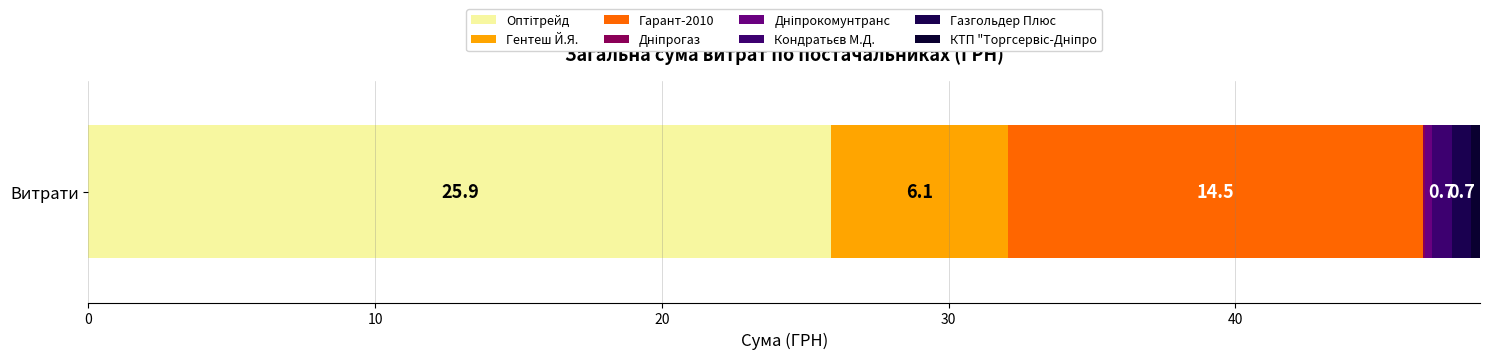

Reading left to right, extract all data points from this chart.

ТОВ "Оптітрейд"=25908.0	ФОП "Гентеш Й.Я."=6148.0	ТОВ "Гарант-2010"=14492.0	ПАТ "Дніпрогаз"=77.4	ТДВ "Дніпрокомунтранс"=212.6	ФОП "Кондратьєв М.Д."=715.0	ТОВ "Газгольдер Плюс"=670.0	ТОВ КТП "Торгсервіс-Дніпро"=304.0